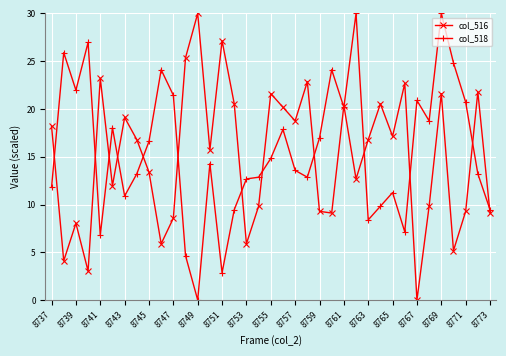

How many interior local valleys does the col_516 series have?

12